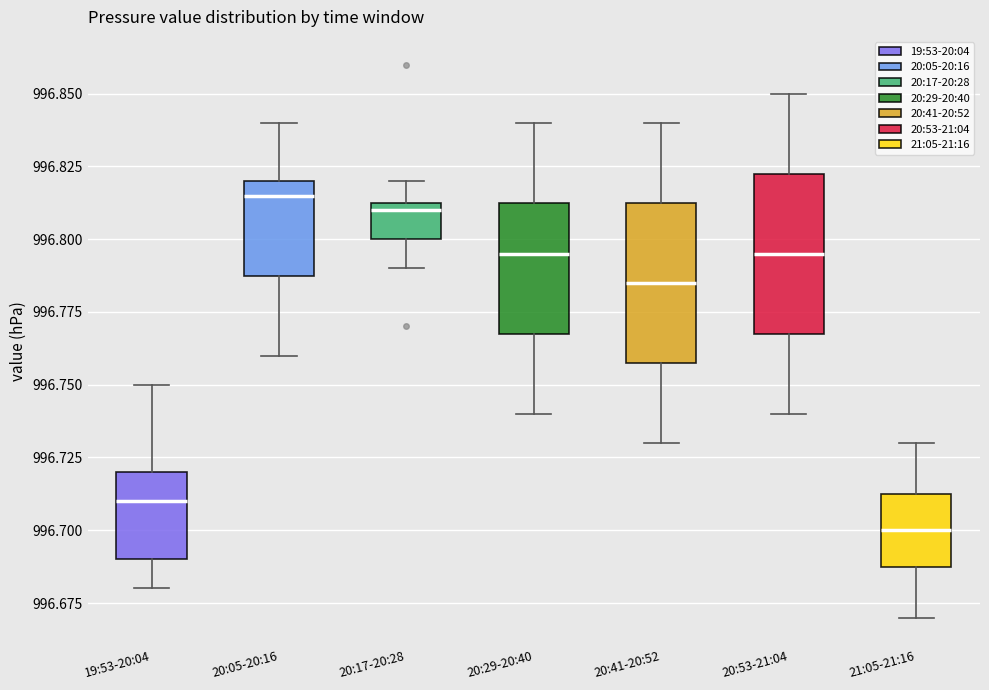

Which box has the lowest median line?

21:05-21:16